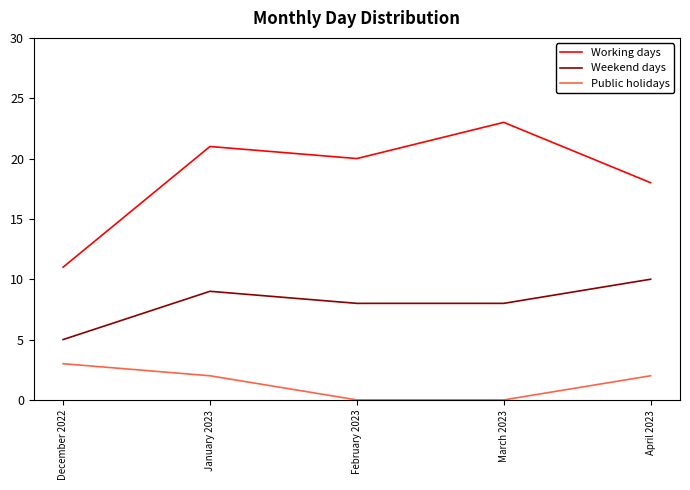

What is the approximate value of Weekend days at April 2023?

10